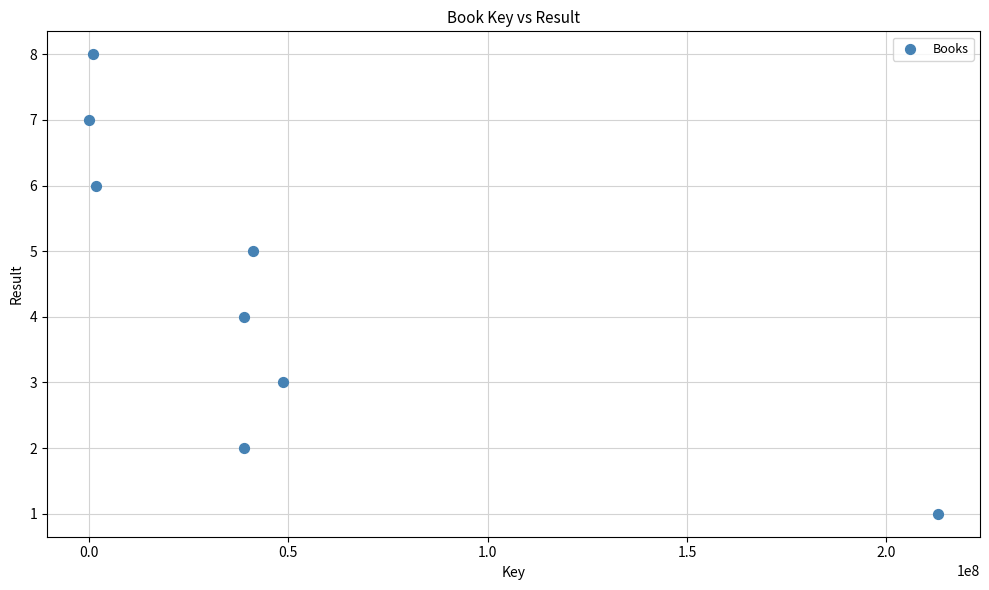

What is the range of Y values (max minus min)?

7